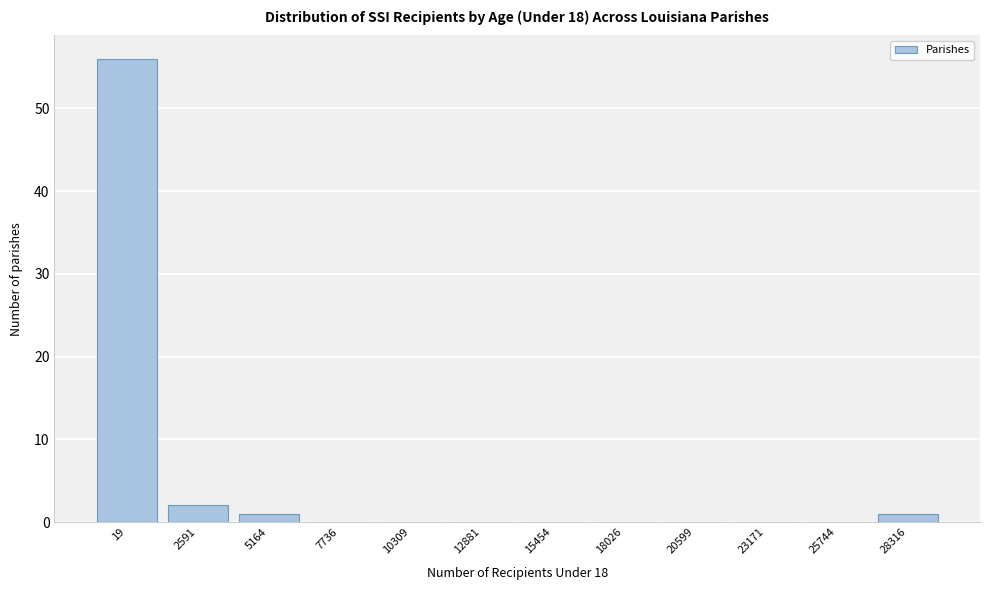

Reading left to right, transcribe all the data shown in this chart.

19=56	2591=2	5164=1	7736=0	10309=0	12881=0	15454=0	18026=0	20599=0	23171=0	25744=0	28316=1